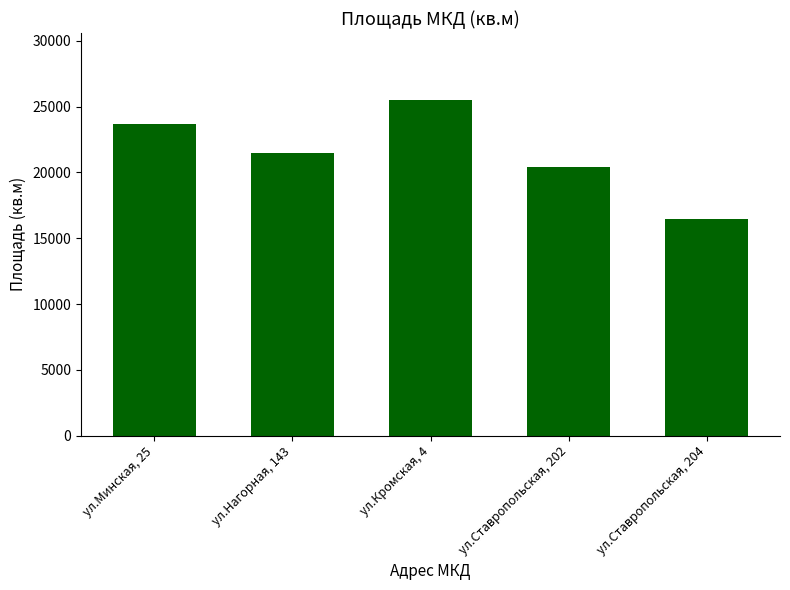

What is the label of the 4th bar from the left?

ул.Ставропольская, 202